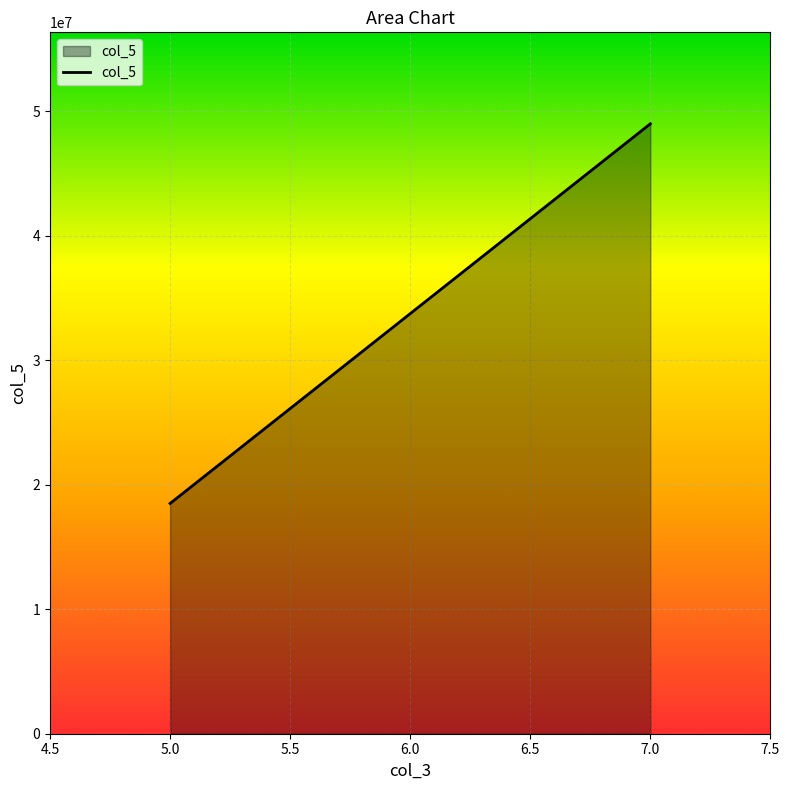

Rank the categories by value from highest to lowest.

7.0, 5.0